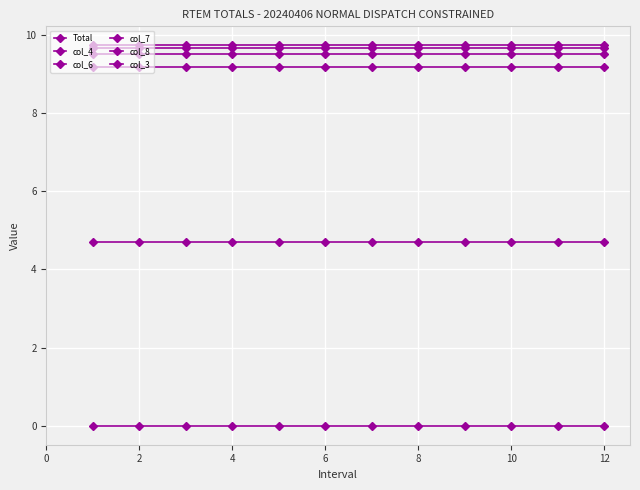

List the series in order of their peak value, lowest first.

col_3, col_4, col_7, col_8, col_6, Total